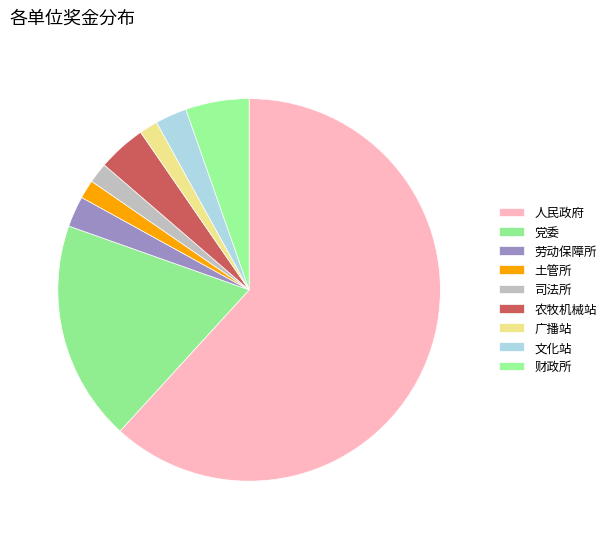

Rank the categories by value from highest to lowest.

叶城县吐古其乡人民政府, 叶城县吐古其乡党委, 叶城县吐古其乡财政所, 叶城县吐古其乡农牧机械管理服务站, 叶城县吐古其乡文化站, 叶城县吐古其乡劳动保障事务所, 叶城县司法局吐古其乡司法所, 叶城县吐古其乡土管所, 叶城县吐古其乡广播站